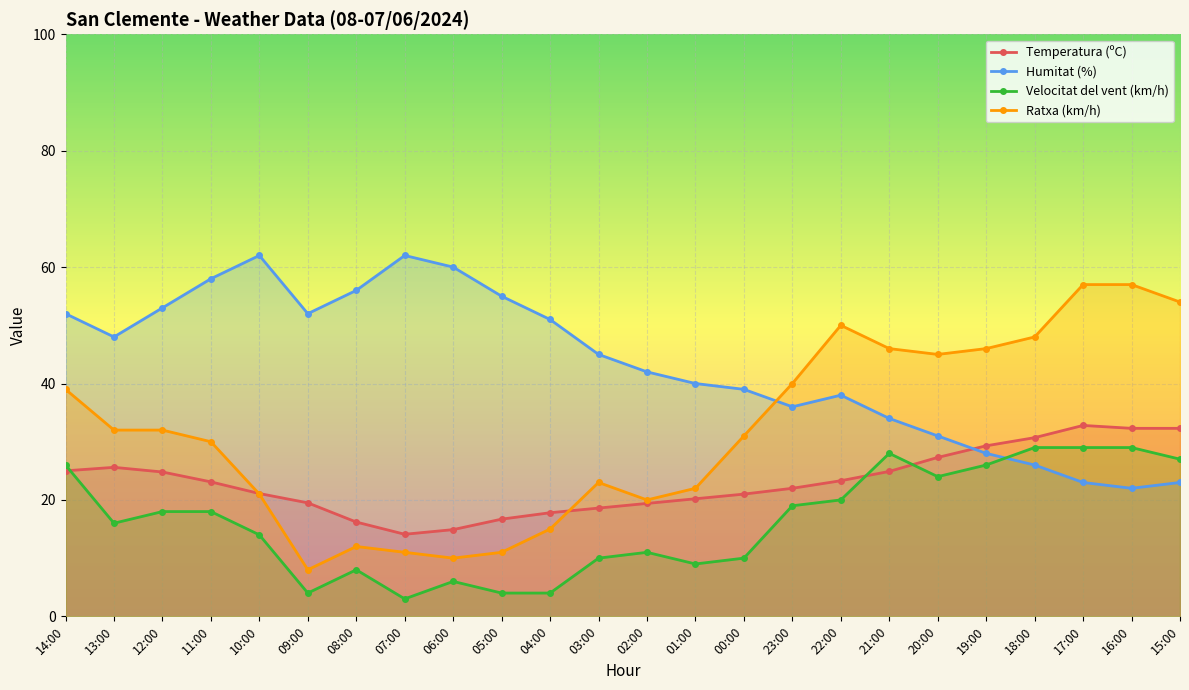

Where is the first local maximum for Velocitat del vent (km/h)?

08:00